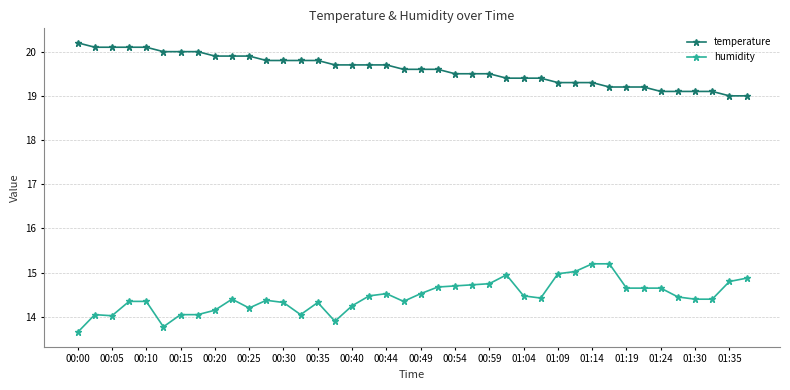

What is the value of the humidity point at the 6th from the left?

13.8